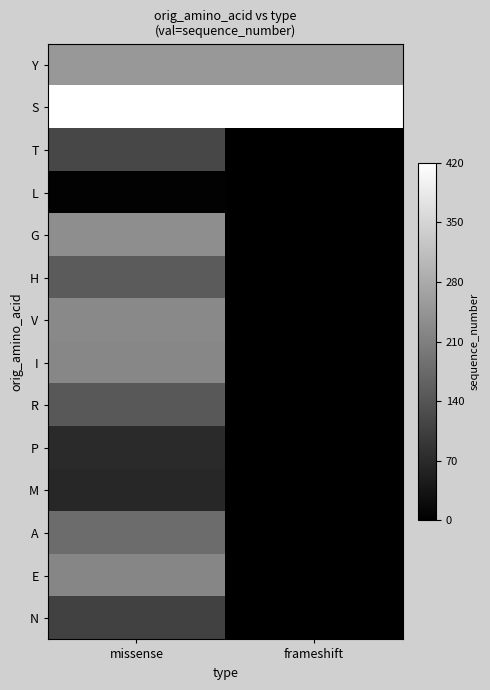

What is the difference between the highest and lowest values at frameshift?

420